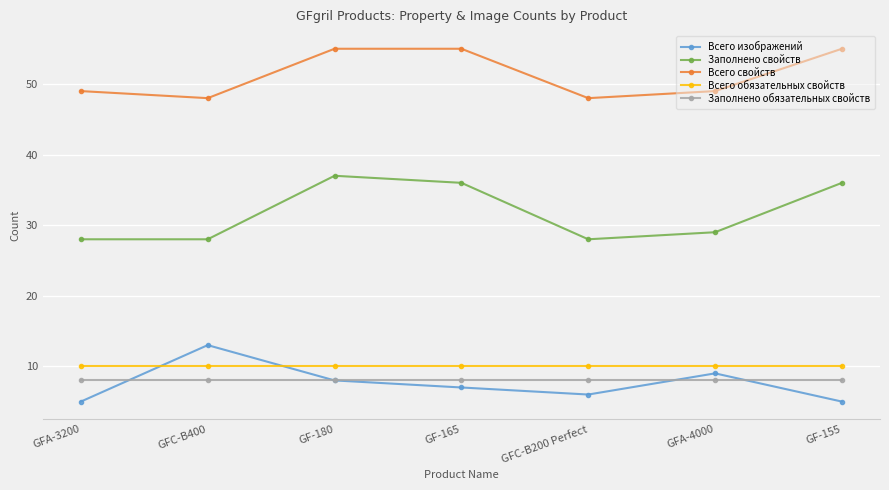

Which series has the largest total across all categories?

Всего свойств